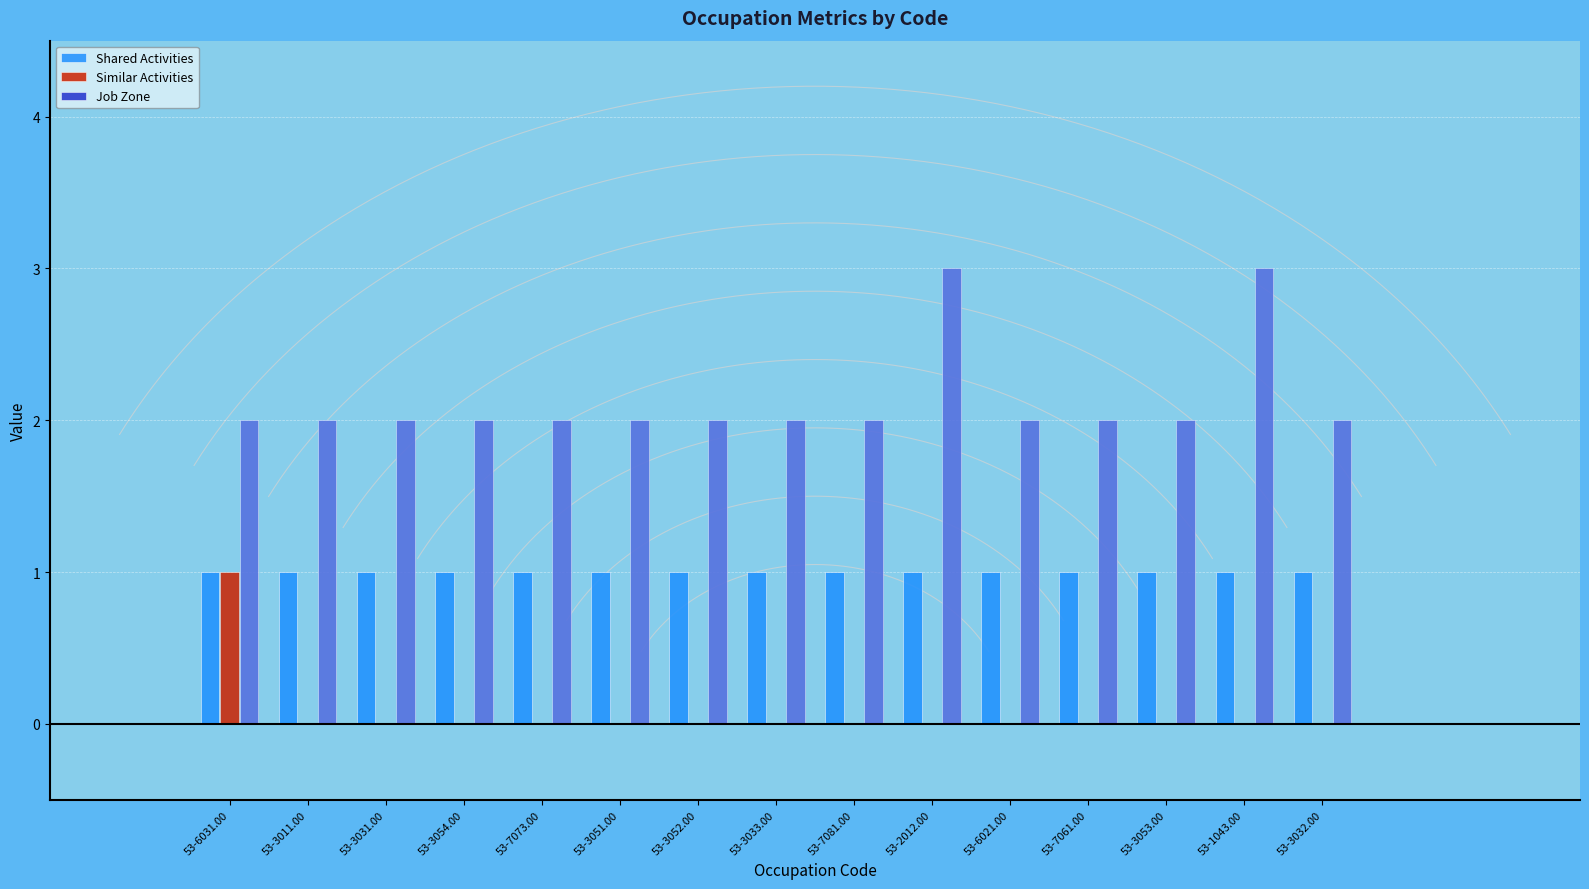

How many bars are there in total?

45